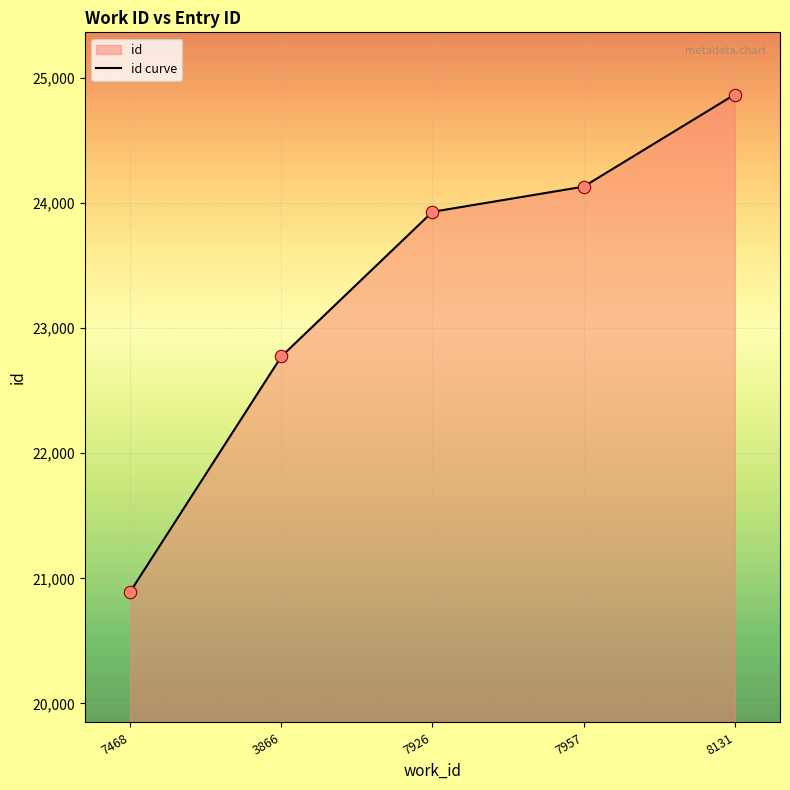

Which has a higher value, 3866 or 8131?

8131